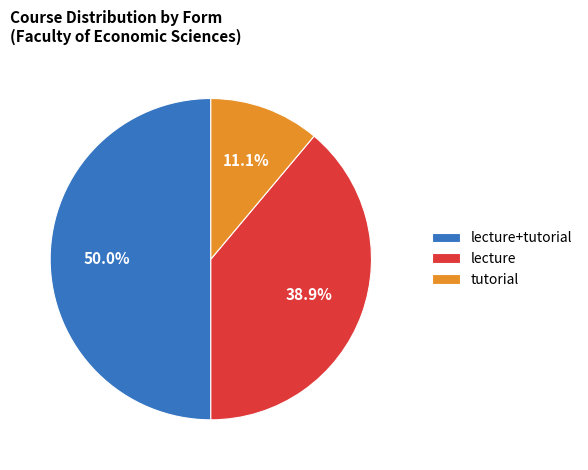

Do lecture and lecture+tutorial together represent more than half of the pie?

Yes